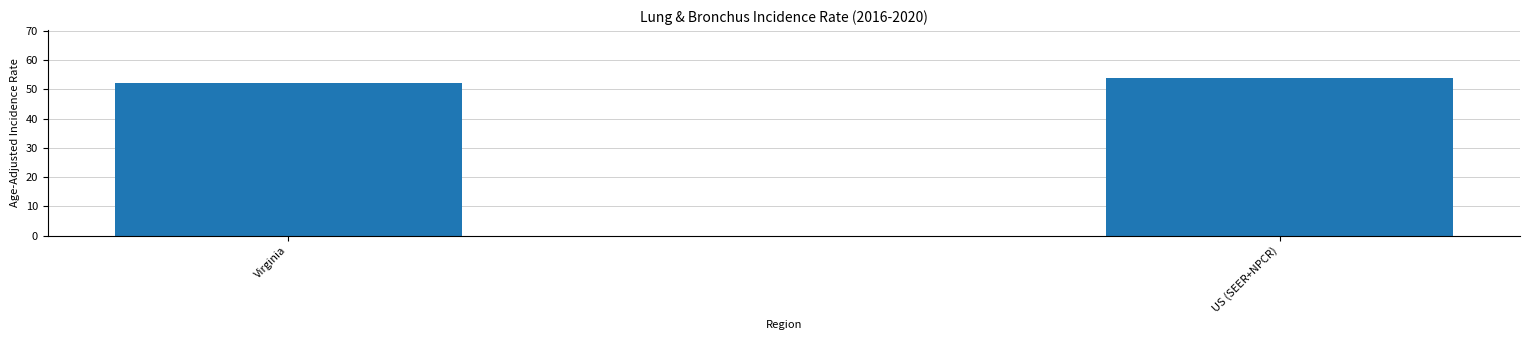

What is the change in value from Virginia to US (SEER+NPCR)?

+1.9